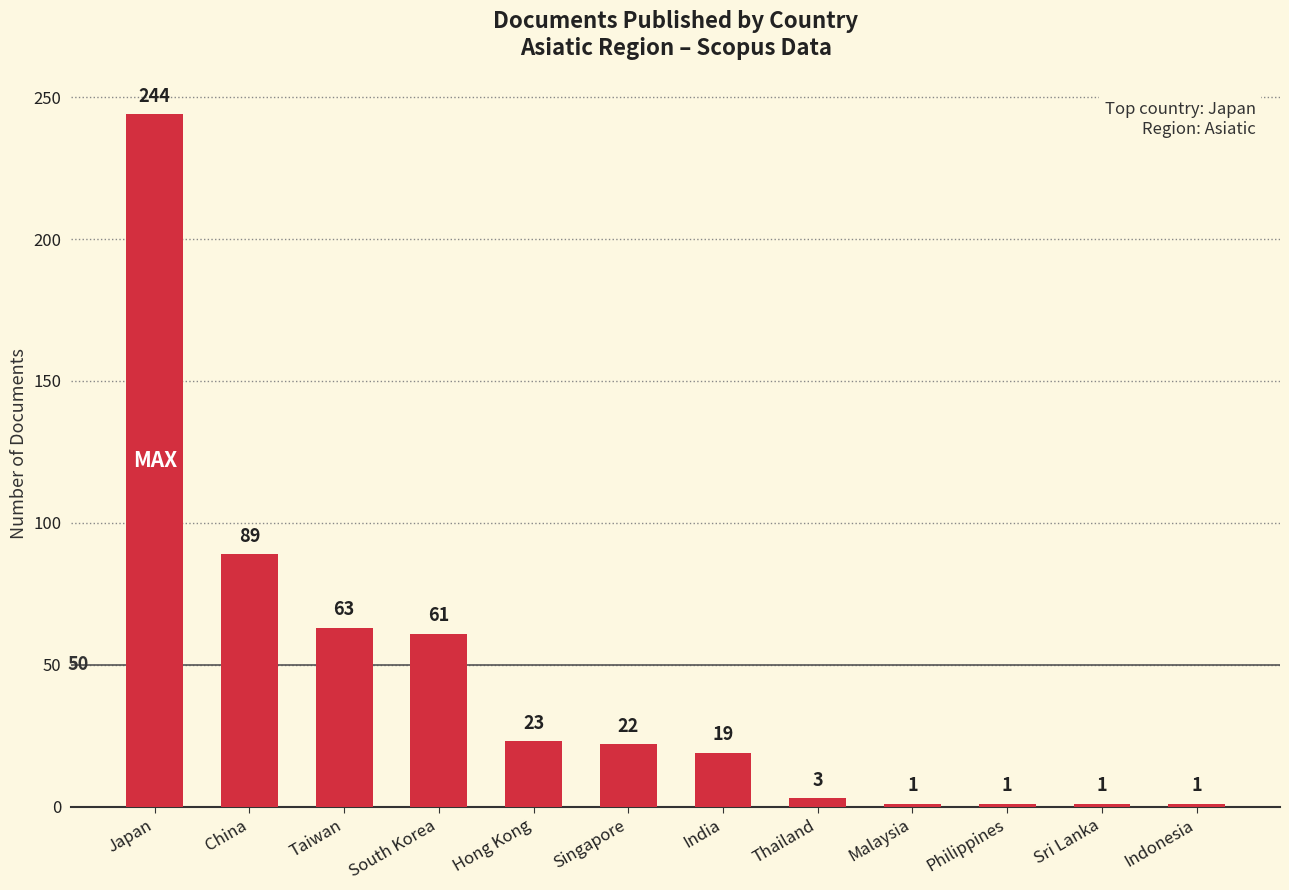

Reading left to right, transcribe all the data shown in this chart.

244	89	63	61	23	22	19	3	1	1	1	1